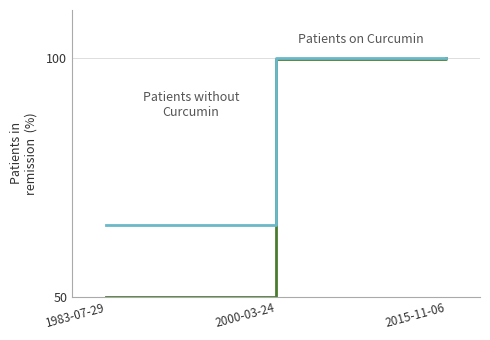

What is the difference between the highest and lowest values at 2000-03-24?

15.0